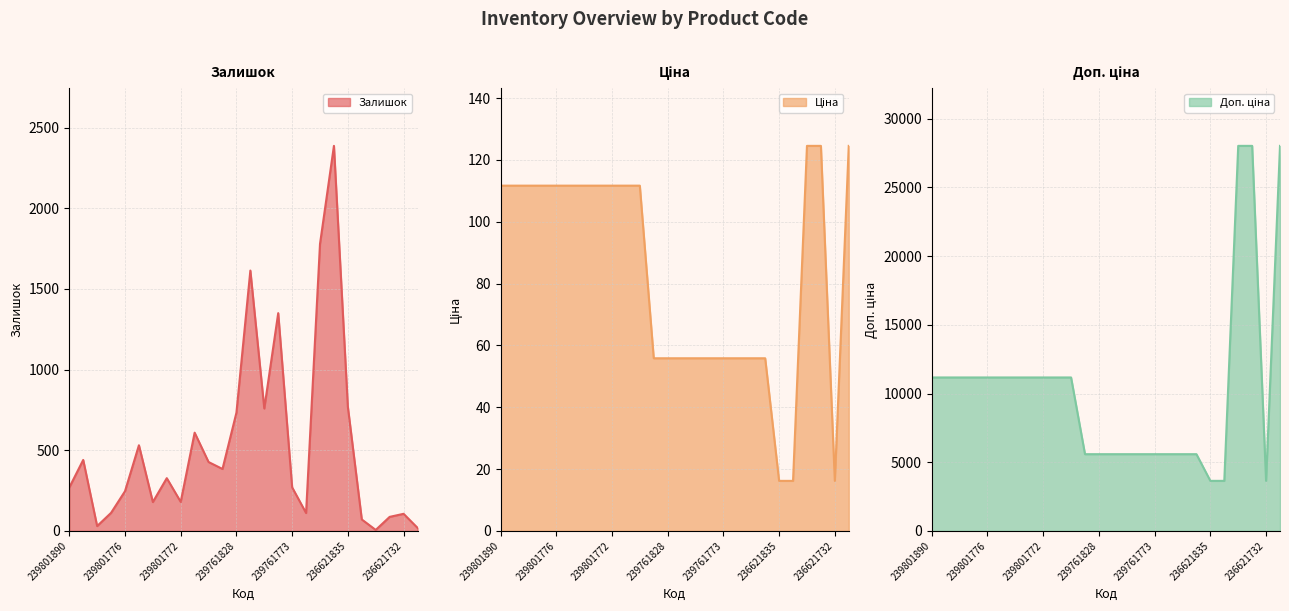

What is the minimum value shown in the chart?

6.0